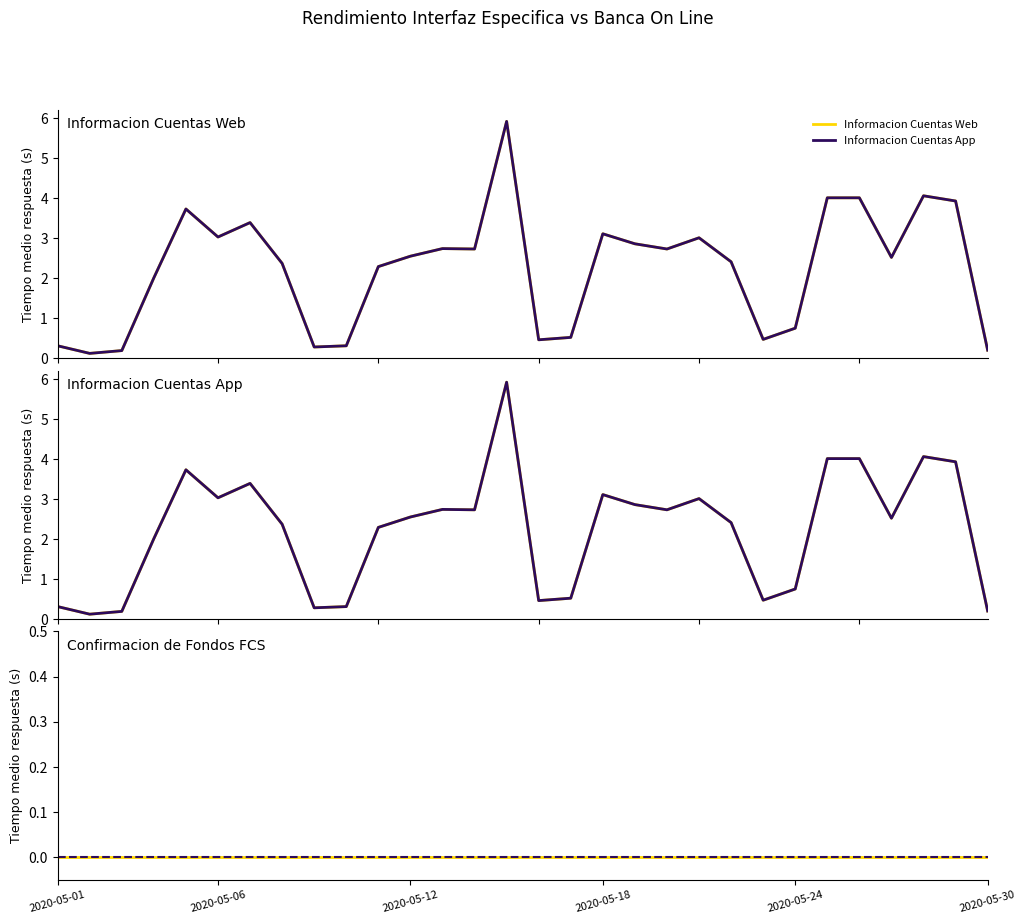

At which category is the sum across all series the highest?

14